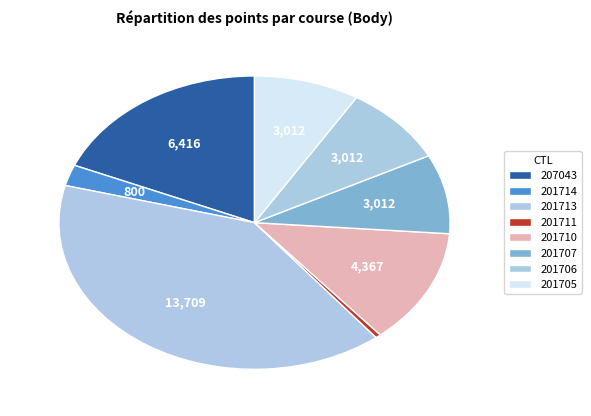

How many slices are in this pie chart?

8